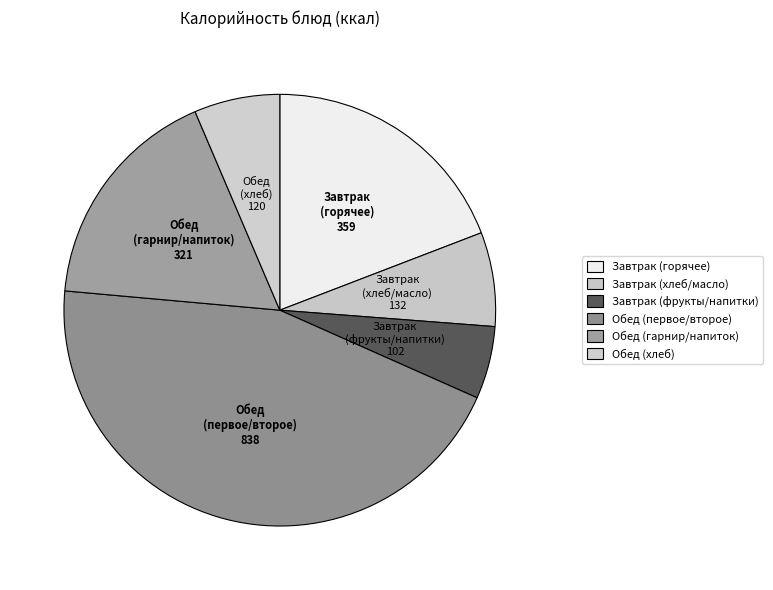

How many slices are in this pie chart?

6